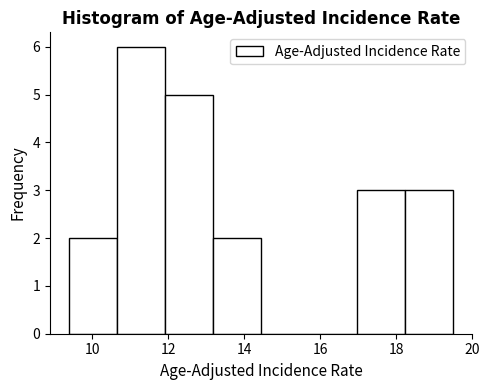

Reading left to right, transcribe this chart: for each bar, give the range it covers on the x-axis and its height. Neither the bar edges nor the heights are printed on the chart, so give them approximately, as read against the axes.

9.4 to 10.6: 2
10.6 to 12.0: 6
12.0 to 13.2: 5
13.2 to 14.4: 2
14.4 to 15.8: 0
15.8 to 17.0: 0
17.0 to 18.2: 3
18.2 to 19.6: 3